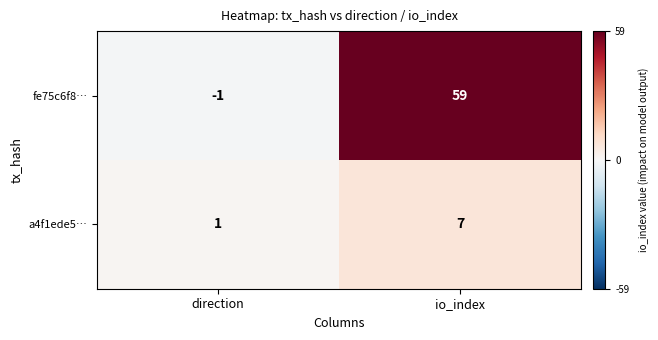

The a4f1ede5… series shows 3 at io_index. True or false?

False